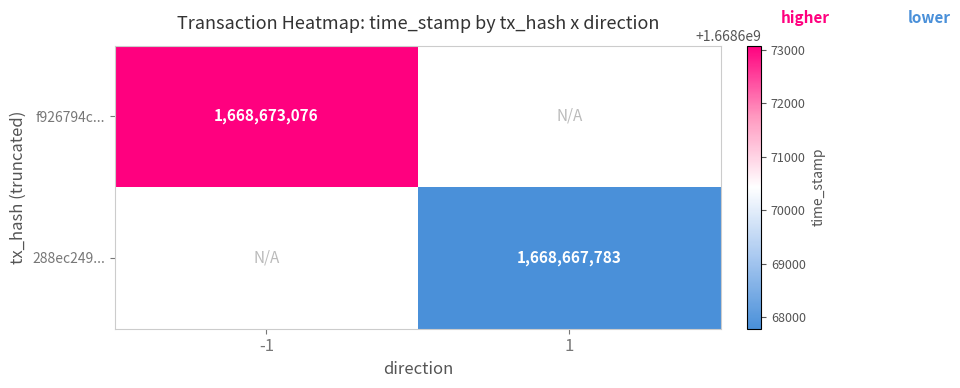

At how many categories does at least one series exceed 1668670408?

1